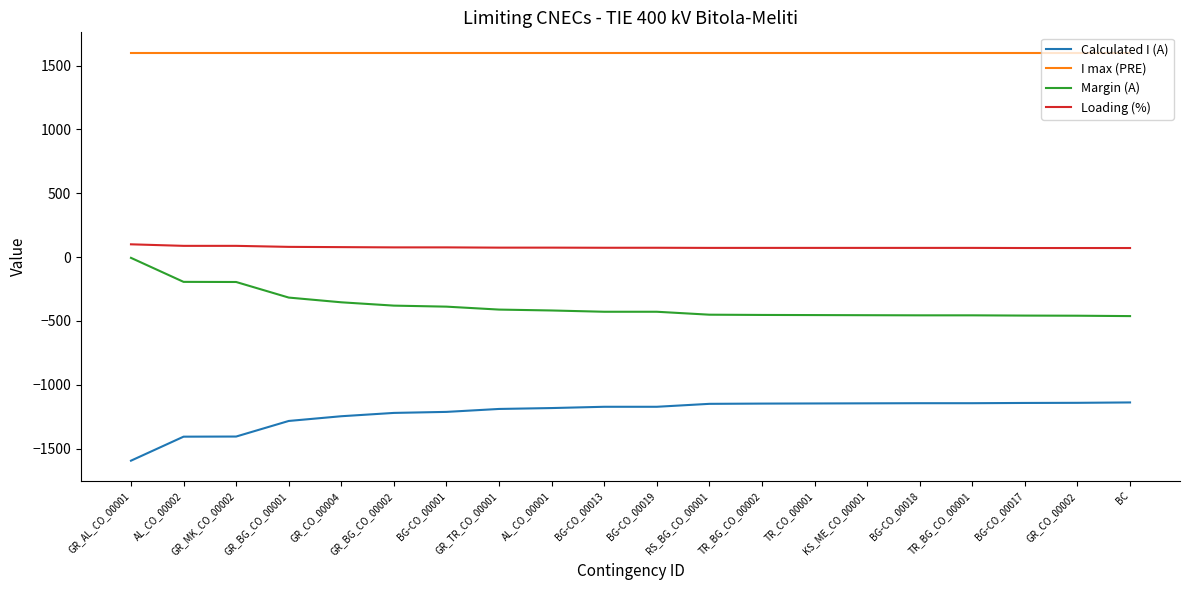

True or false: Calculated I (A) and Loading (%) intersect in this chart.

False